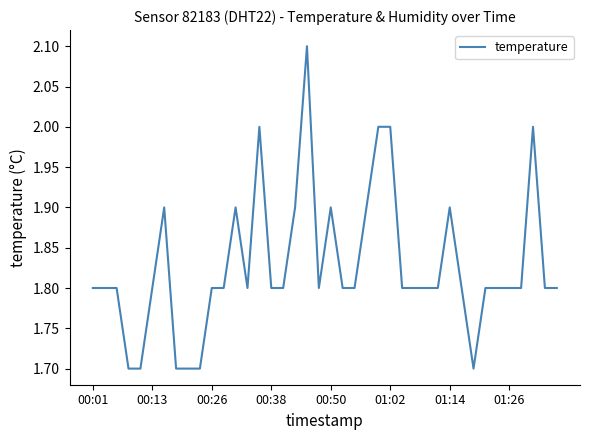

Count the values in the range 1 to 2.

39